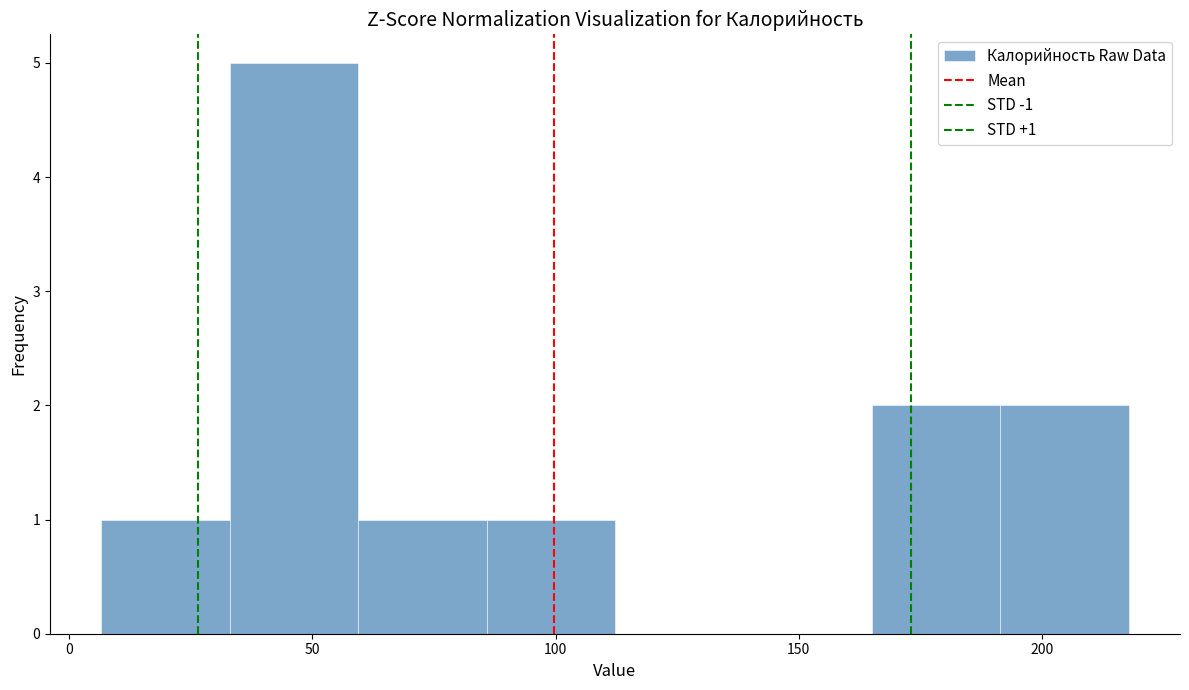

Which range on the x-axis has the tallest bar?

35 to 60